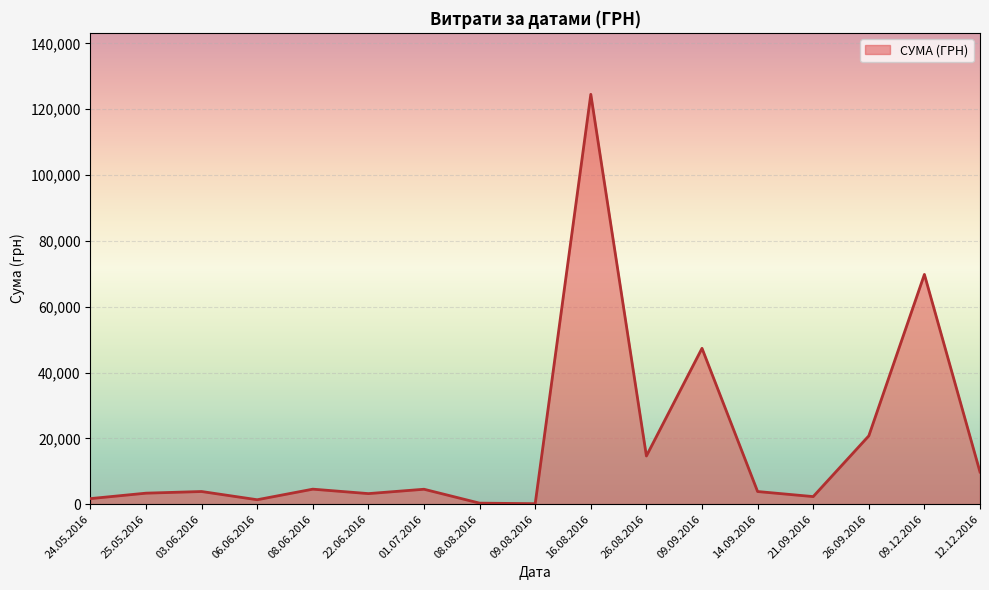

Is it true that the value at 26.09.2016 is 20747.8?

True